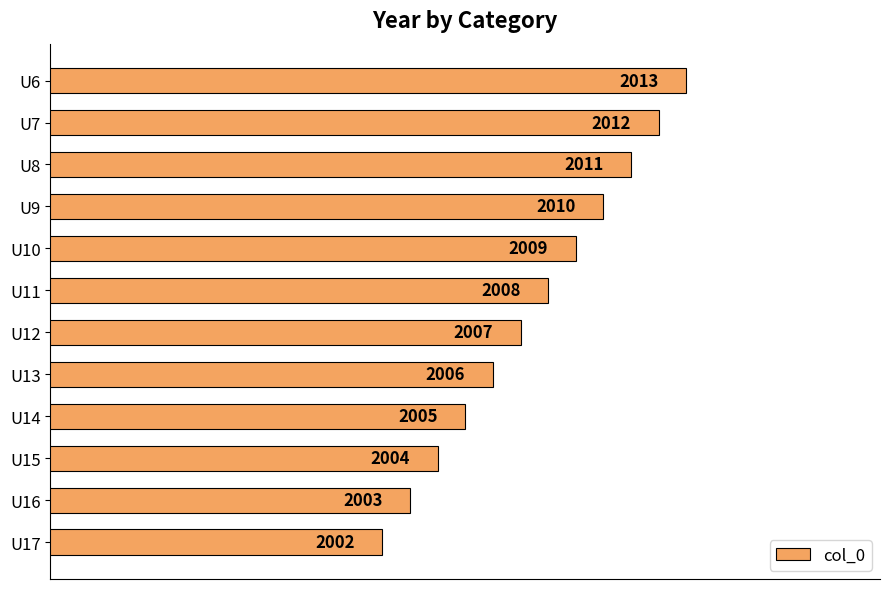

Approximately how many times larger is the value at U6 compared to U9?

1.0